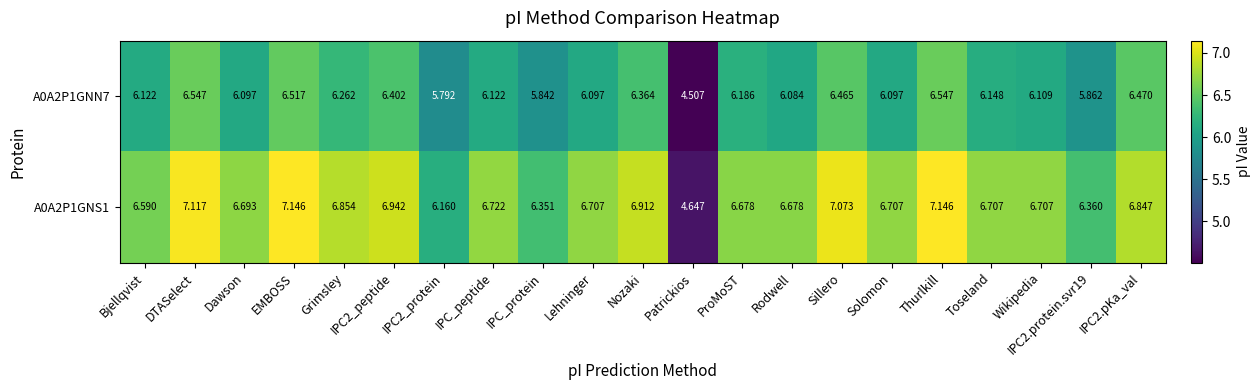

Where does the A0A2P1GNN7 series first go above 6?

Bjellqvist